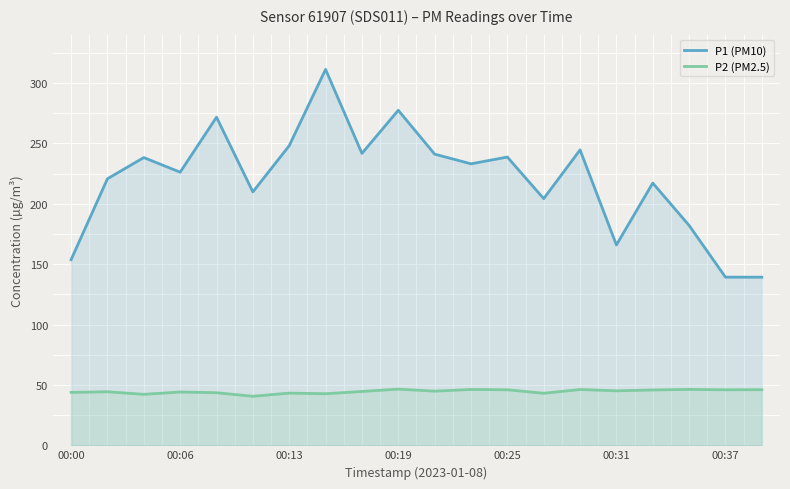

What is the difference between the second highest and second lowest values in the P2 (PM2.5) series?

4.1